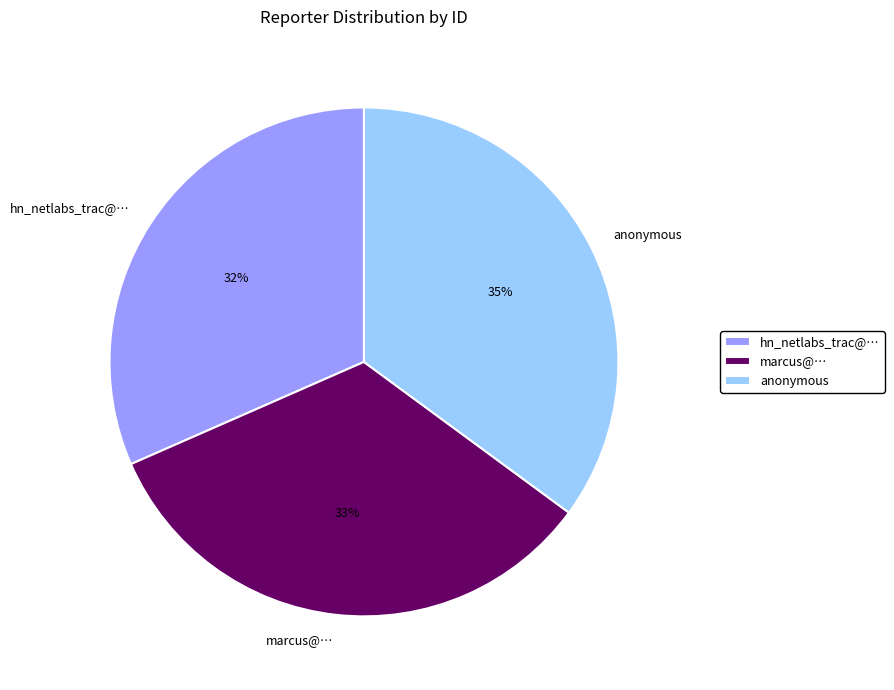

To the nearest percent, what percentage of the pie is marcus@…?

33%